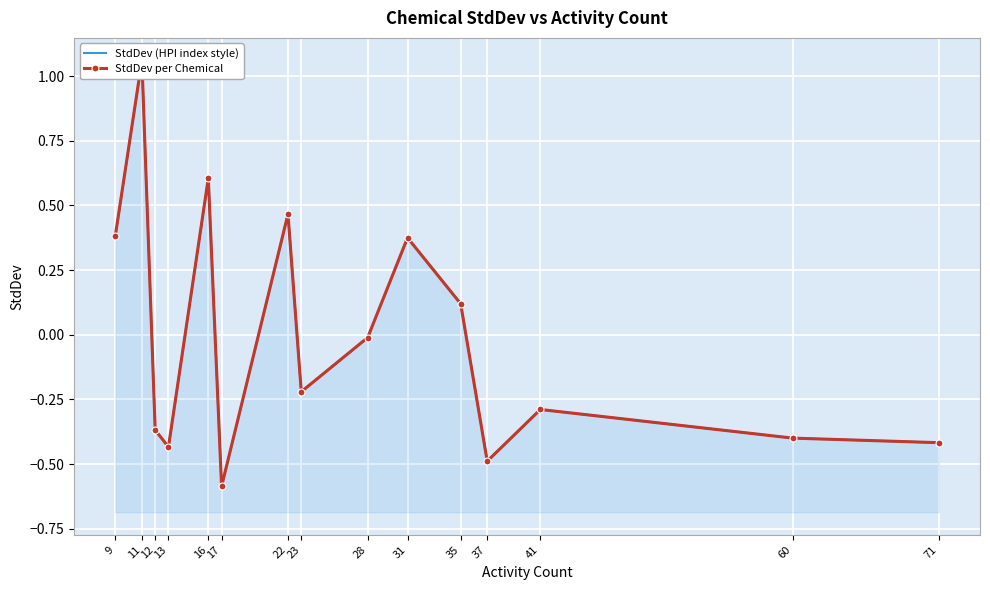

Count the number of categories in the chart.

15